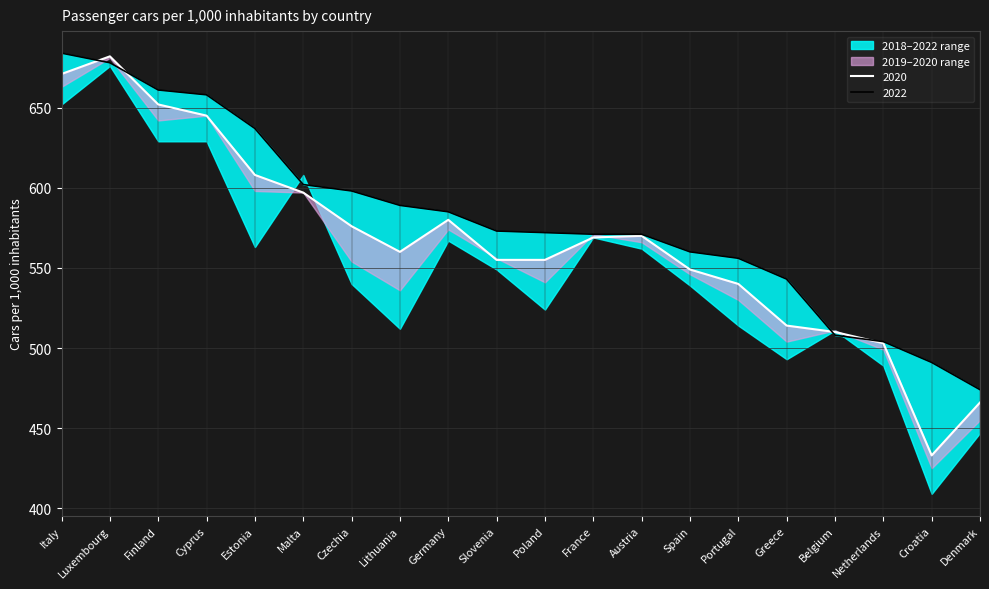

The value of 2019 at Croatia is 584. True or false?

False